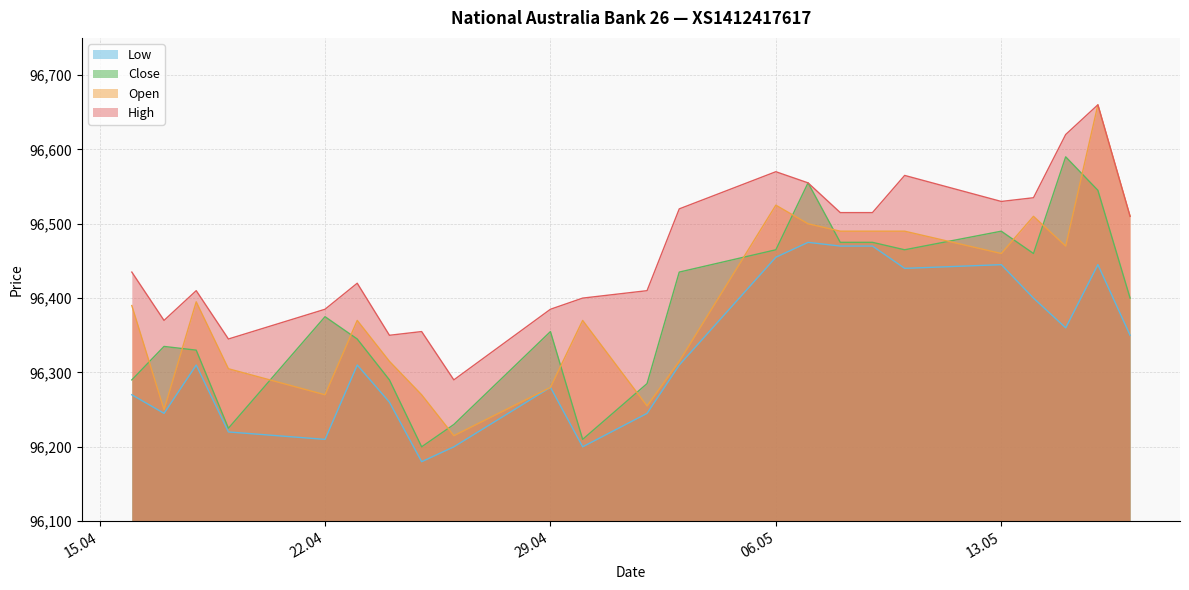

Which category has the highest value across all series?

16.05.2024